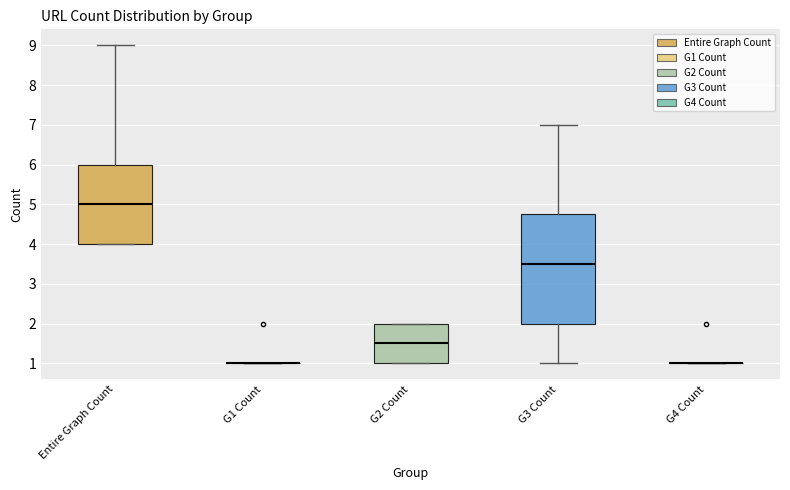

Where does the median line of the box for G3 Count sit on the y-axis? The values are not printed on the chart, so give them approximately, as read against the axis.

3.5